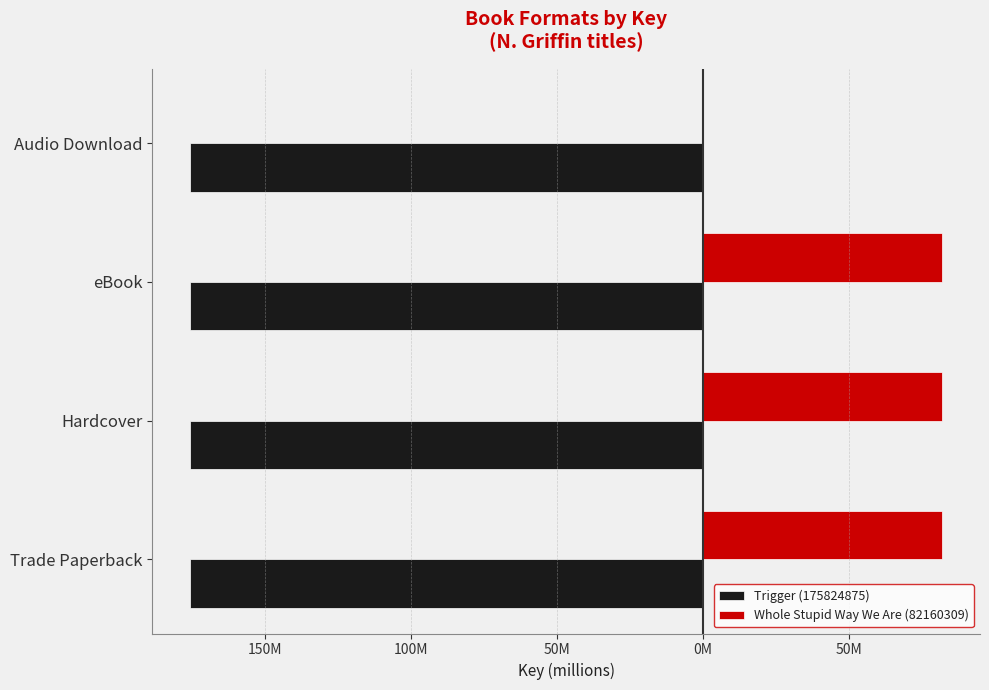

Rank the series by their average value, from lowest to highest.

Trigger (175824875), Whole Stupid Way We Are (82160309)